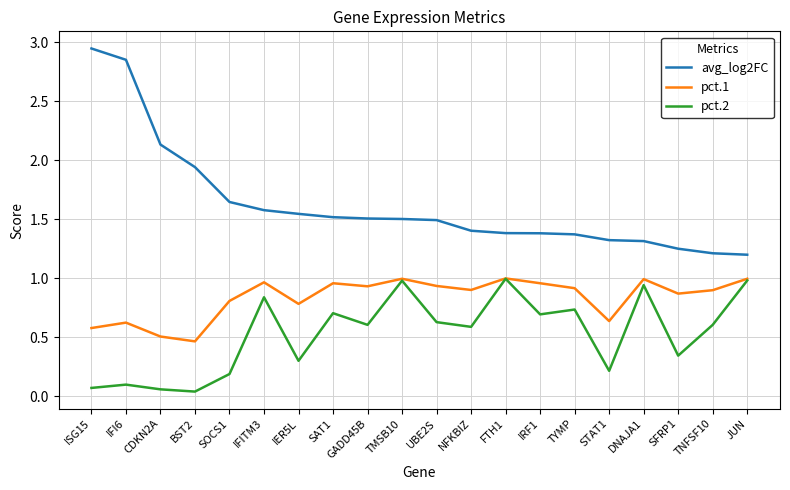

The value of avg_log2FC at TMSB10 is 2.4. True or false?

False